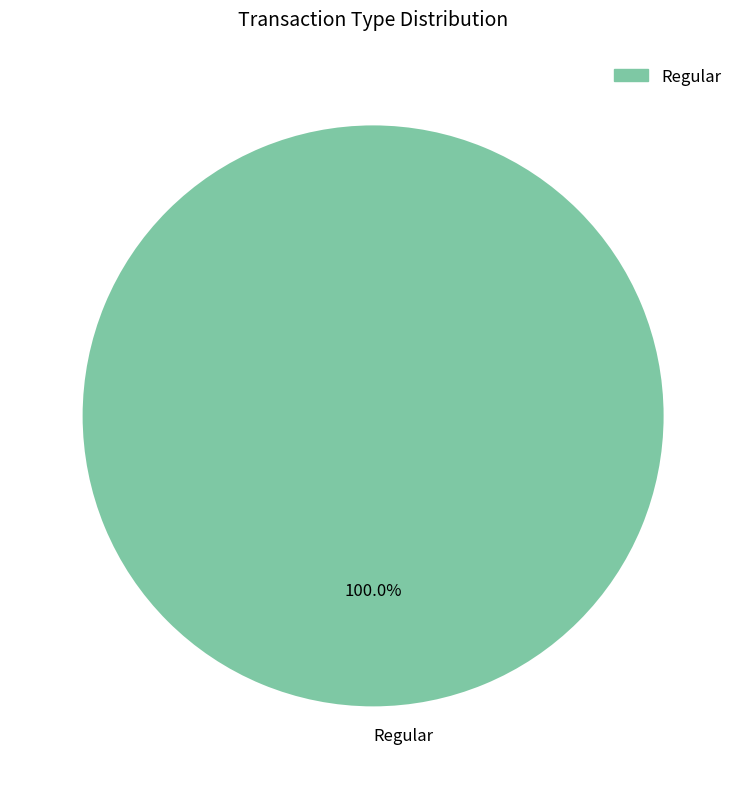

Count the number of slices in the pie.

1